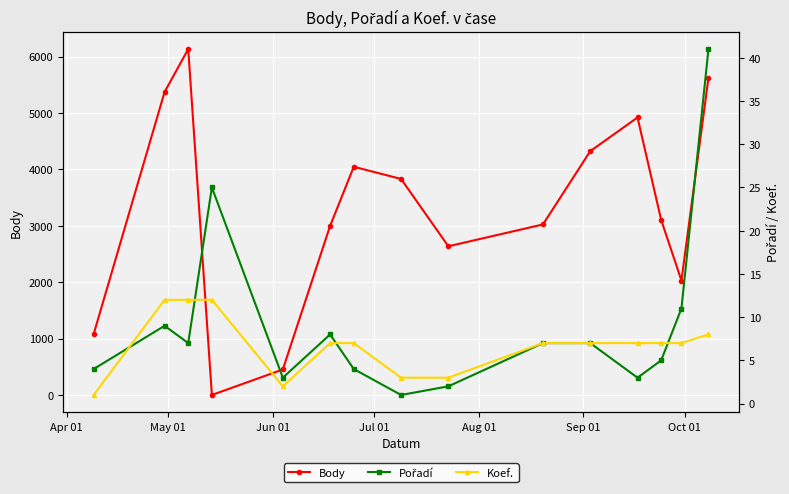

How many interior local valleys does the Body series have?

3